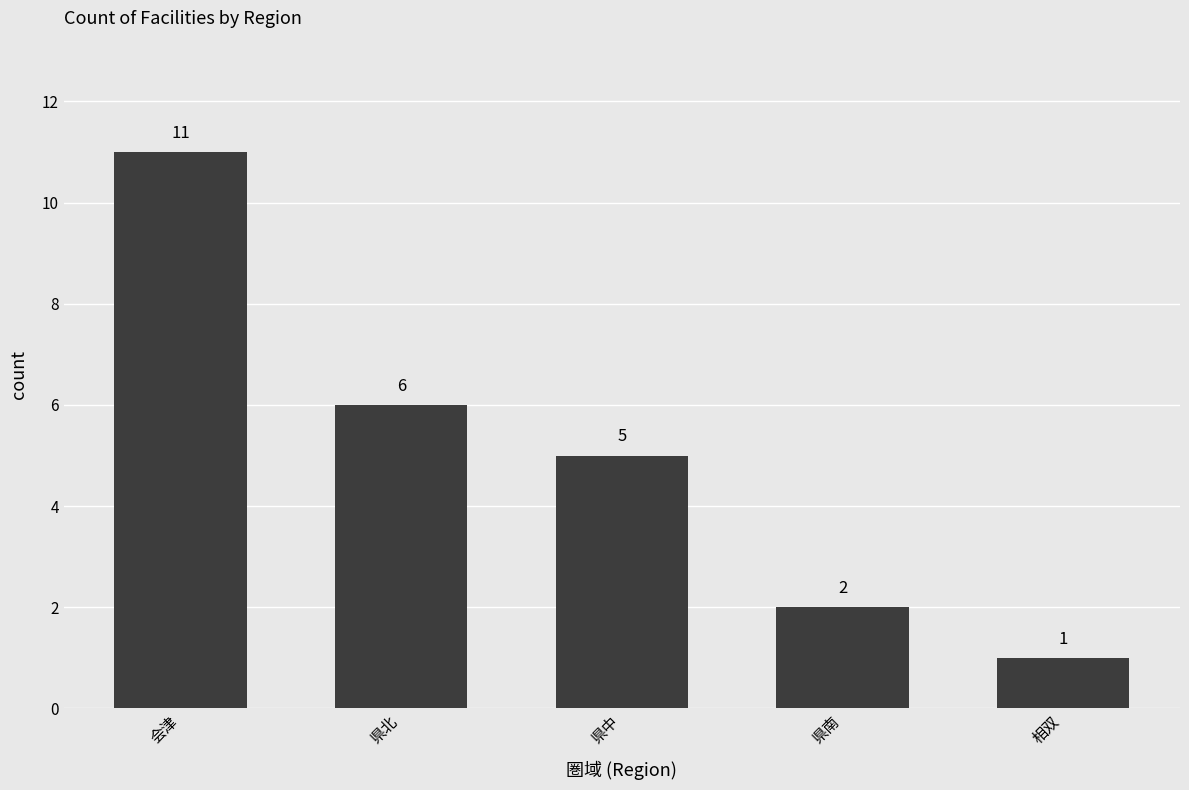

What is the difference between the maximum and minimum values?

10